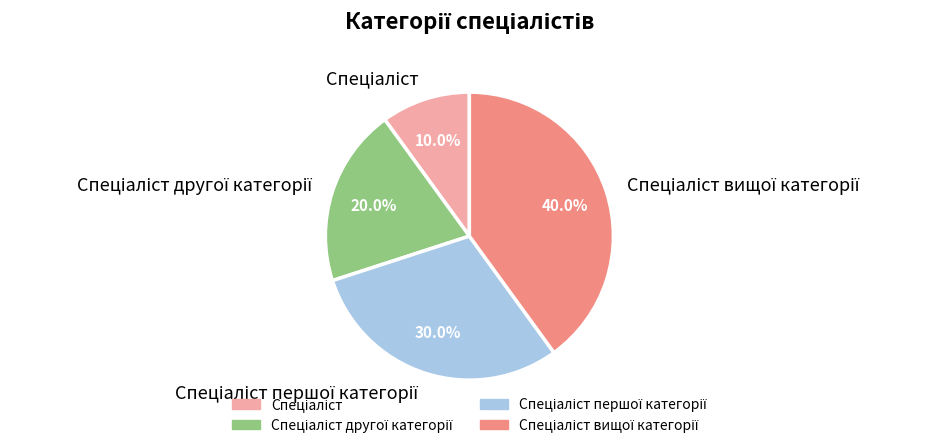

Is there any slice that represents more than half of the pie?

No